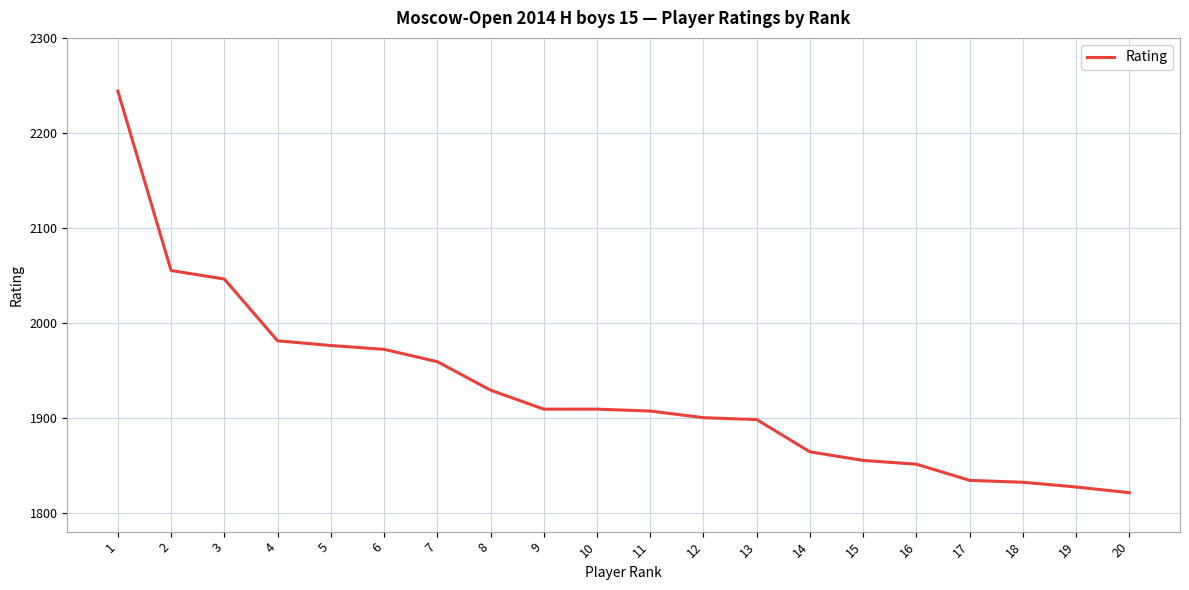

What is the greatest value displayed?

2244